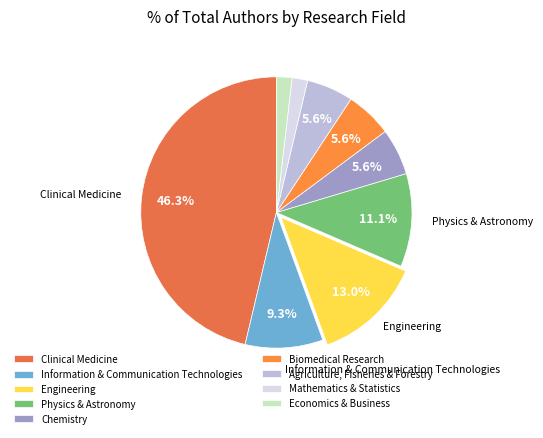

To the nearest percent, what is the difference between the Physics & Astronomy and Clinical Medicine slice percentages?

35%